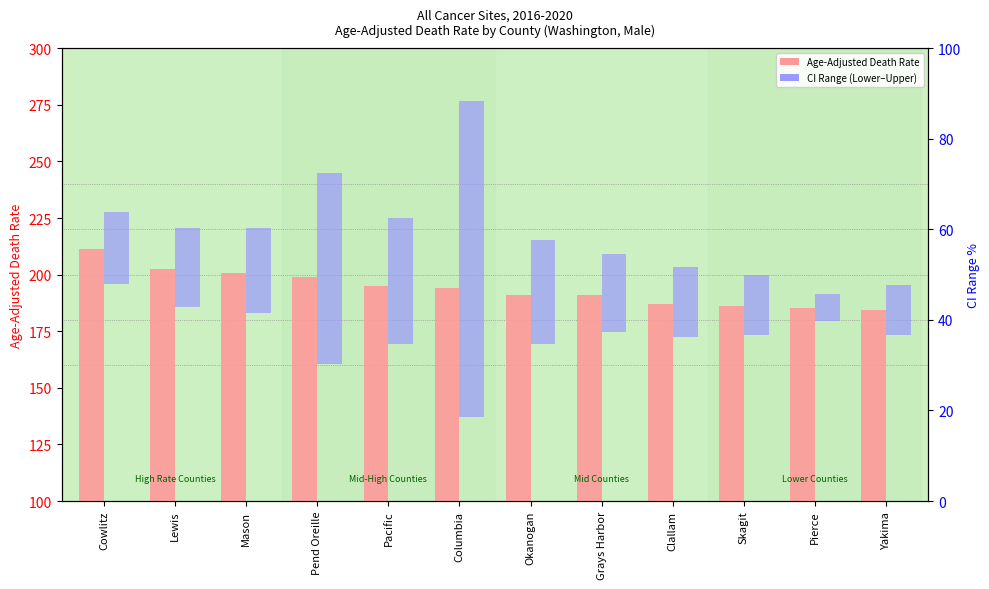

Are the bars horizontal?

No